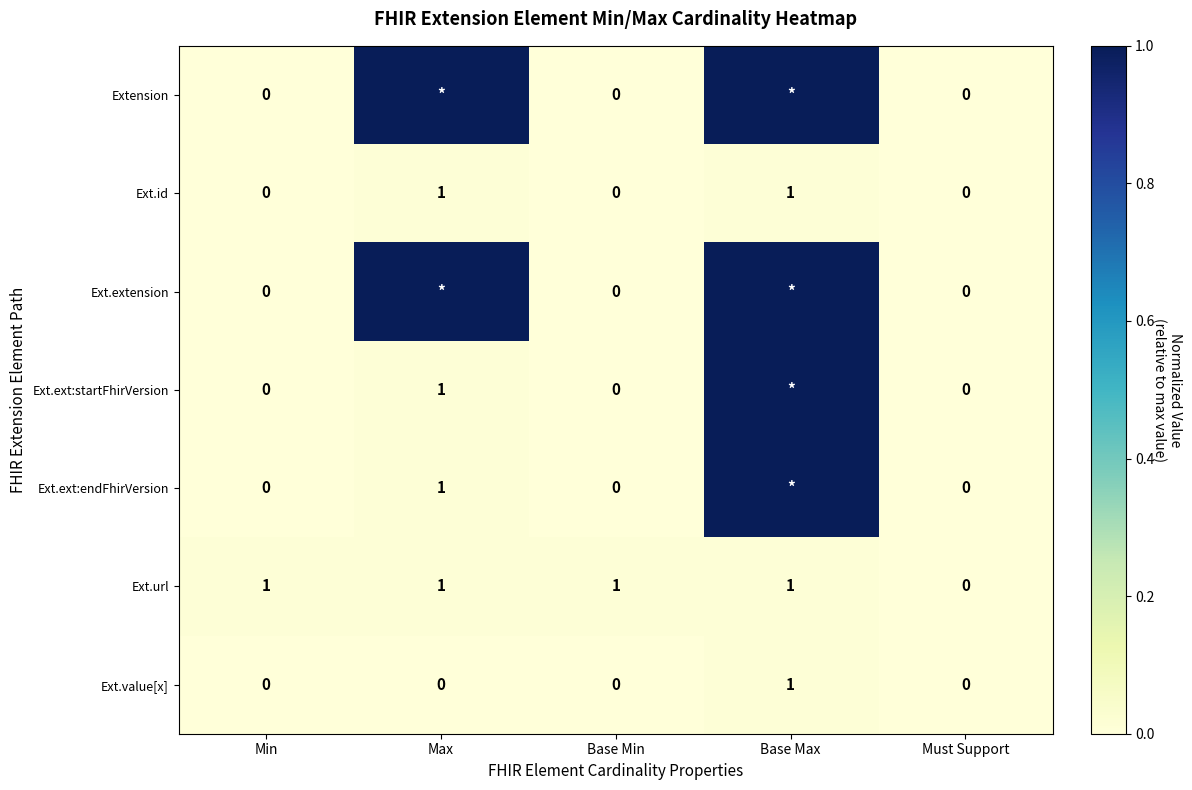

Is it true that Ext.id equals 0 at Must Support?

True